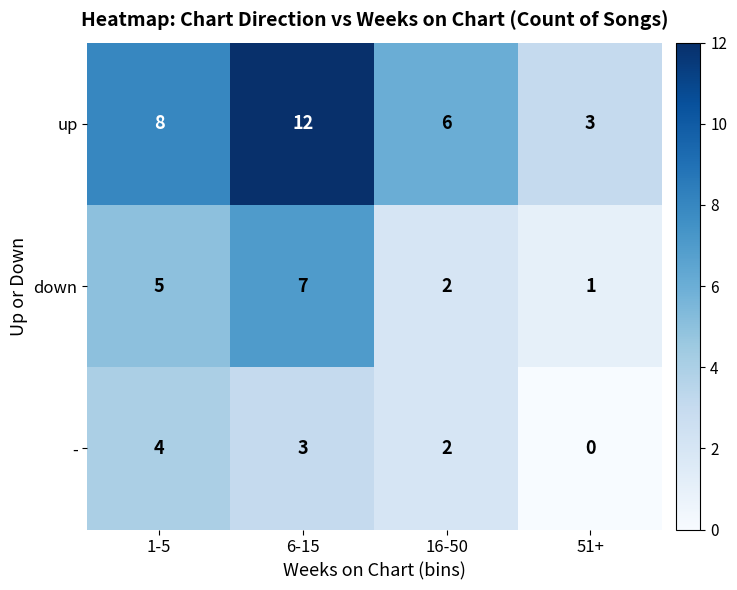

Count the number of data series in this chart.

3